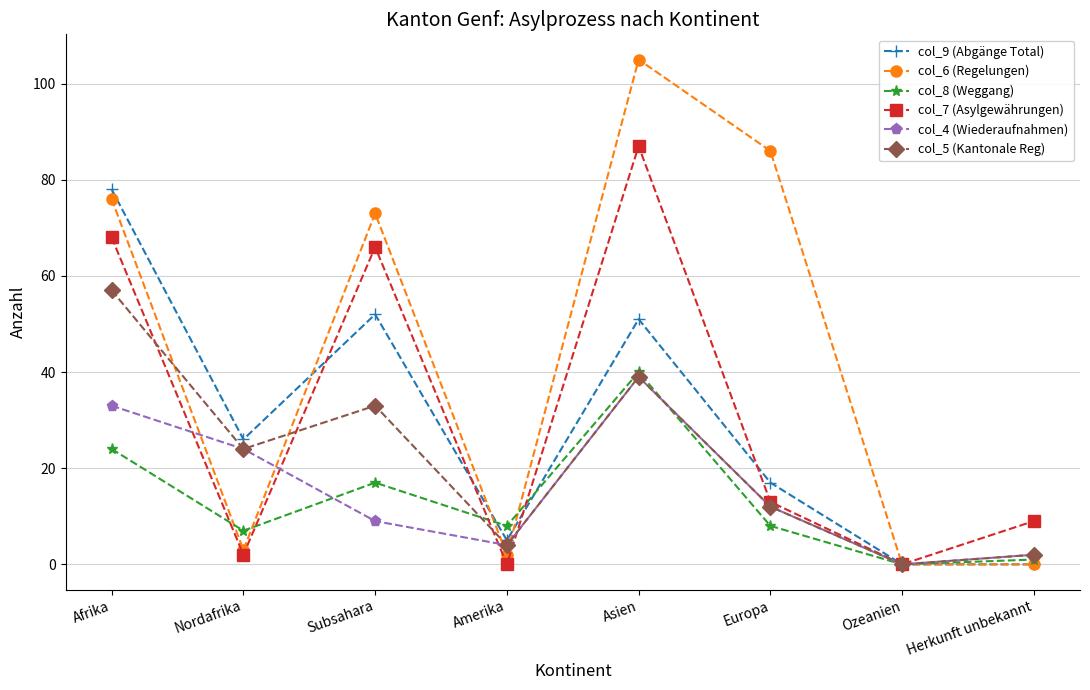

Is it true that col_7 (Asylgewährungen) equals 103 at Subsahara?

False